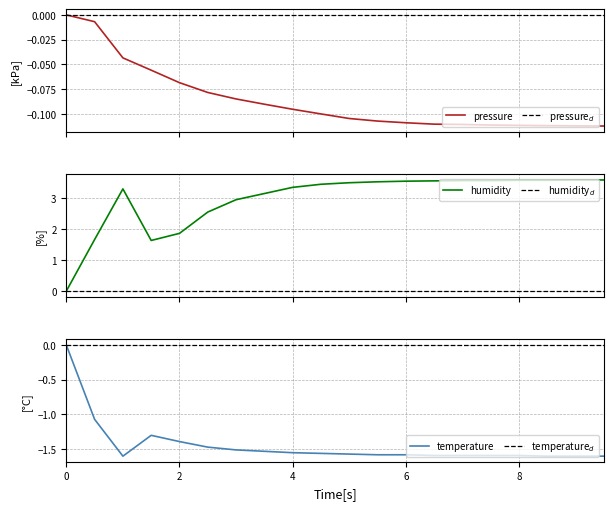

Where is the first local minimum for humidity?

01:30